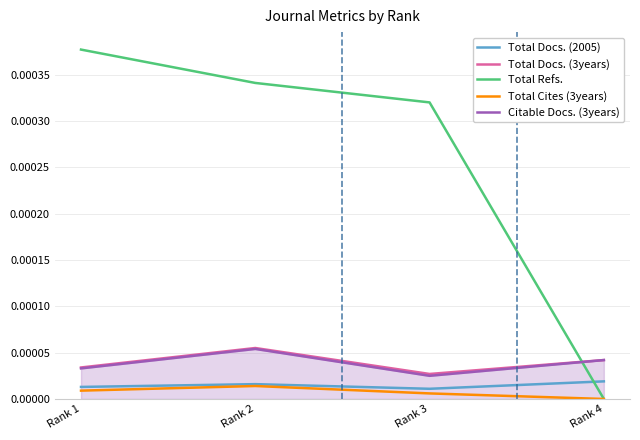

How many categories are shown in the chart?

4